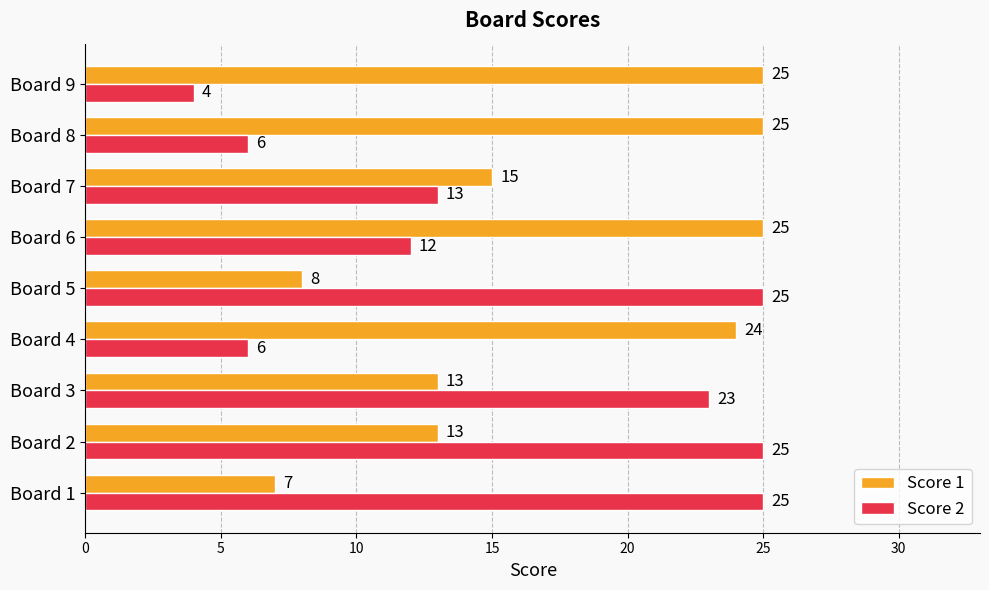

True or false: Score 2 has a value of 2 at Board 4.

False